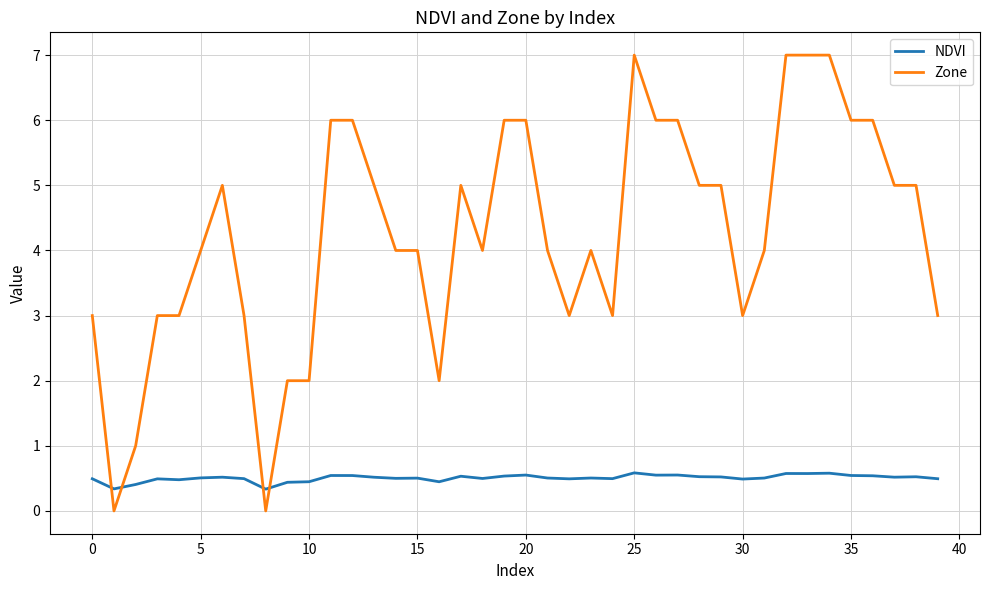

Does the chart display data point markers on the line(s)?

No